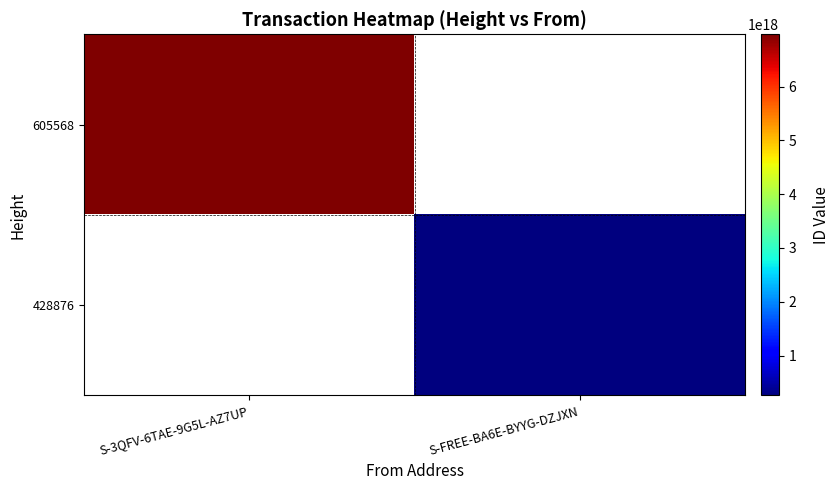

List the labels in order of 428876 value, largest first.

S-3QFV-6TAE-9G5L-AZ7UP, S-FREE-BA6E-BYYG-DZJXN